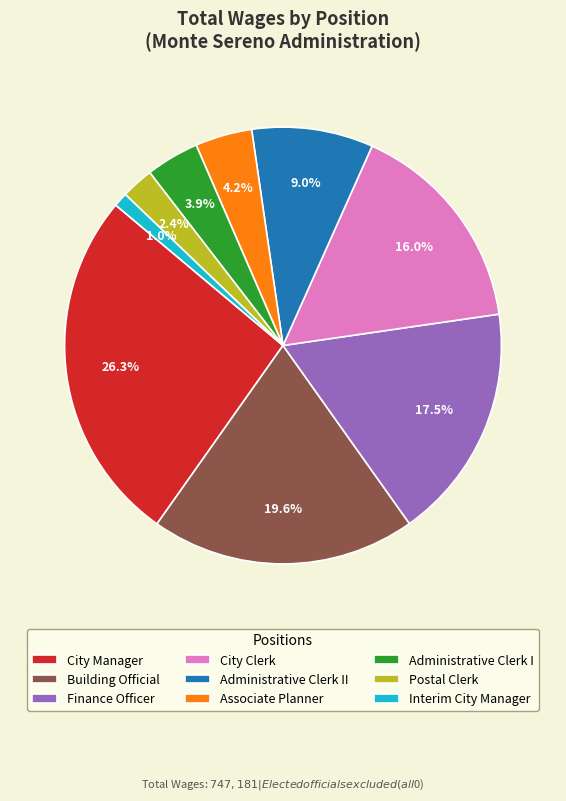

True or false: City Manager accounts for 19% of the total.

False